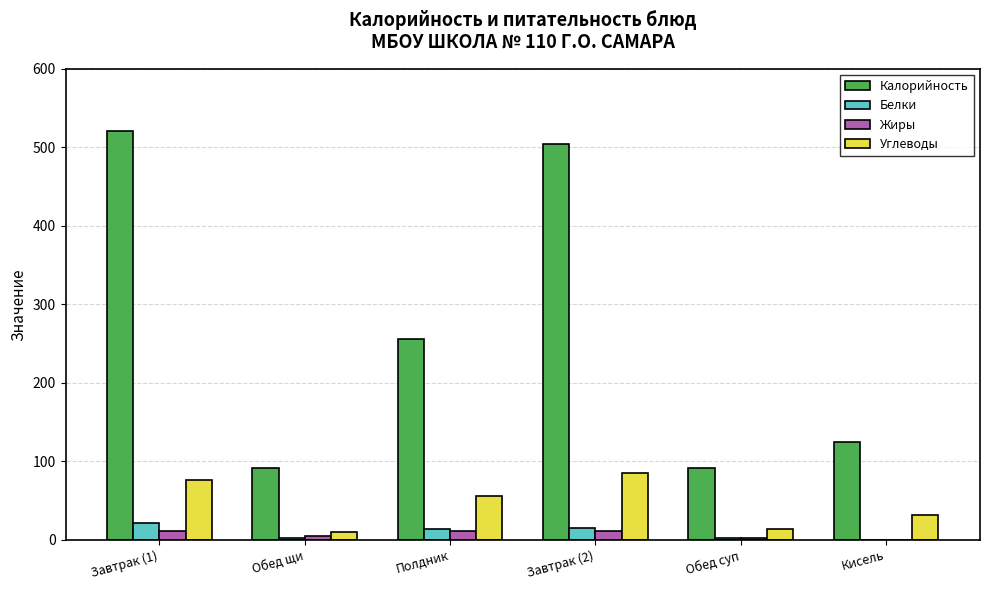

Which series changed the most between Завтрак (1) and Обед суп?

Калорийность